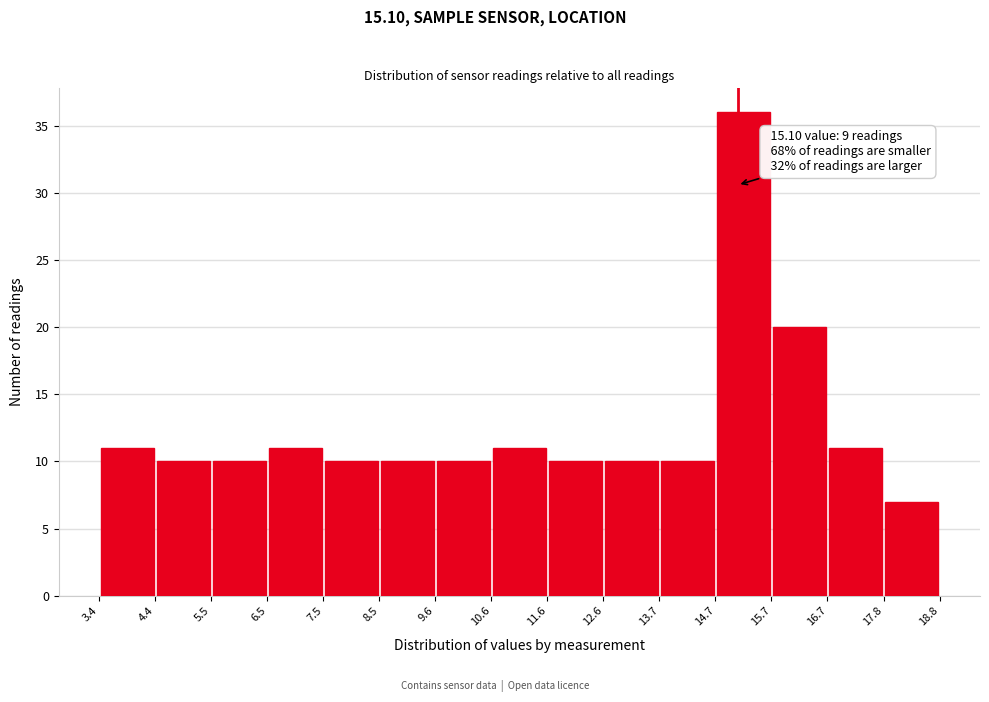

Which range on the x-axis has the tallest bar?

14.7 to 15.7